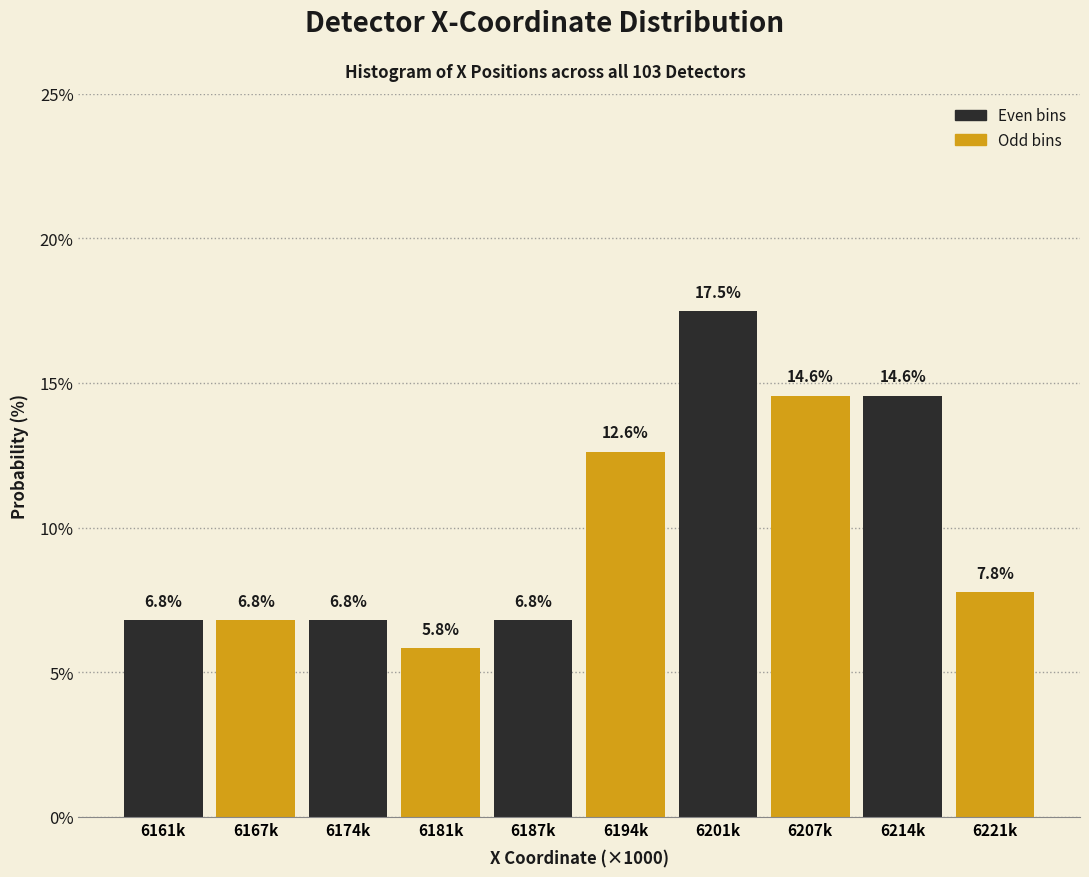

Reading left to right, extract all data points from this chart.

6.8	6.8	6.8	5.8	6.8	12.6	17.5	14.6	14.6	7.8